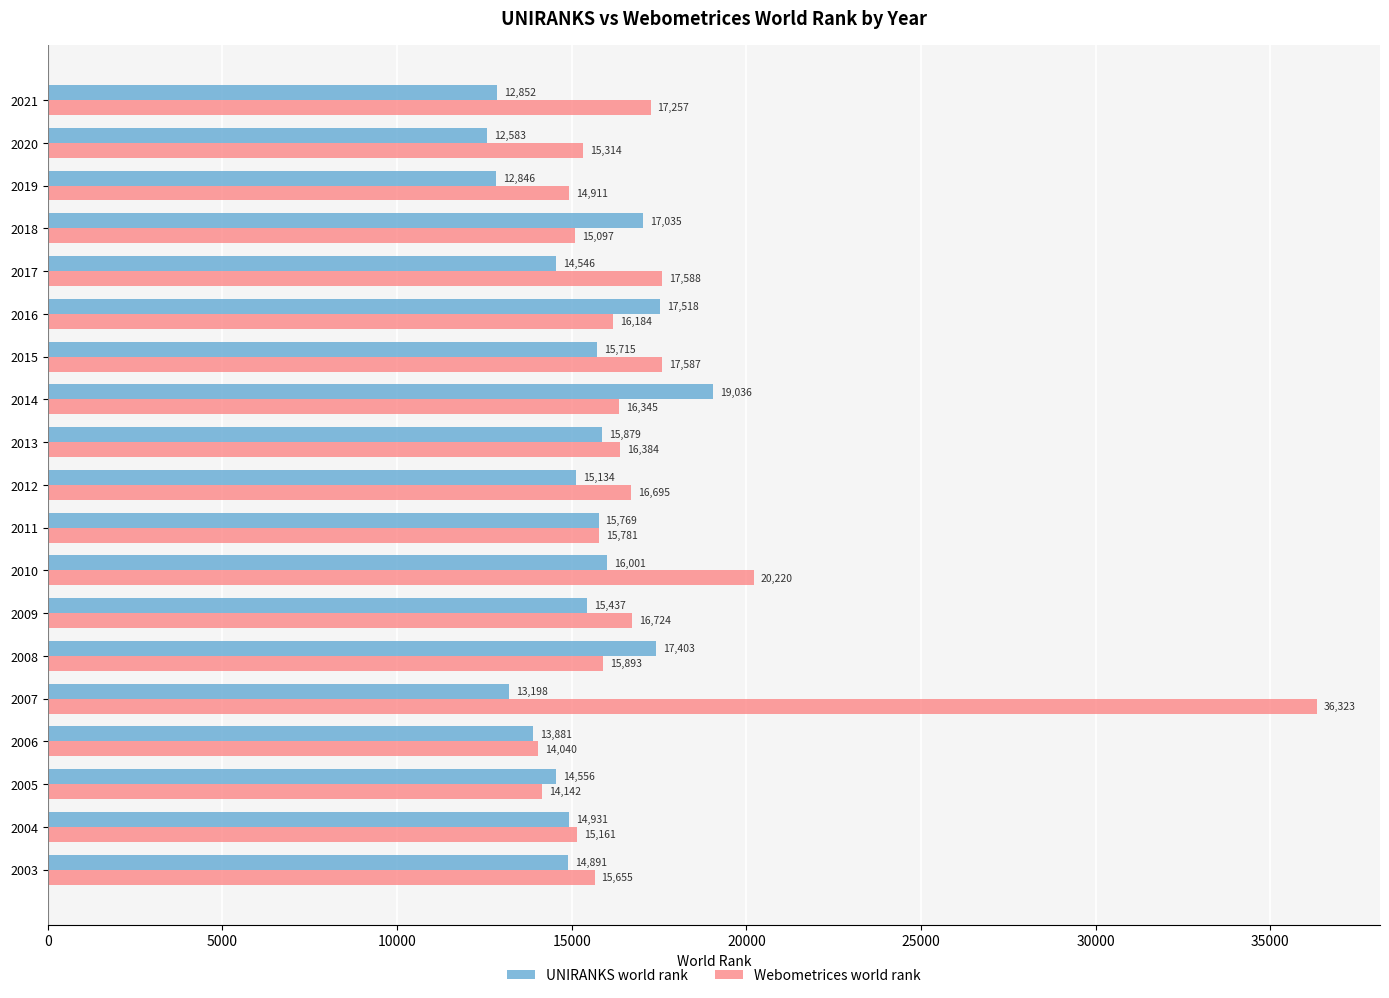

Which series changed the most between 2009 and 2012?

UNIRANKS world rank